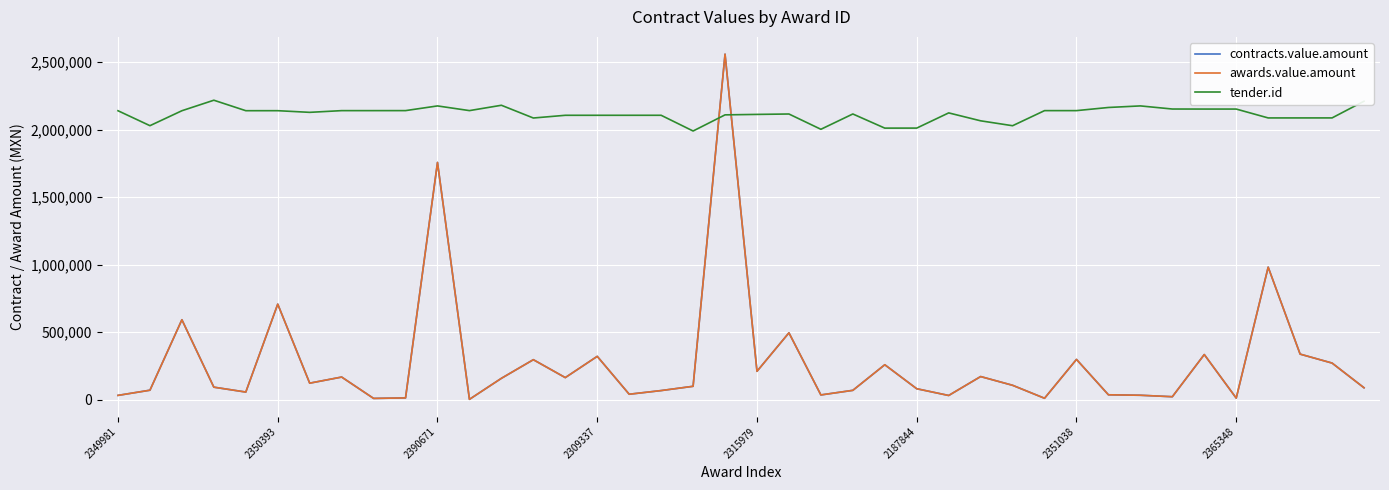

Does the chart display data point markers on the line(s)?

No